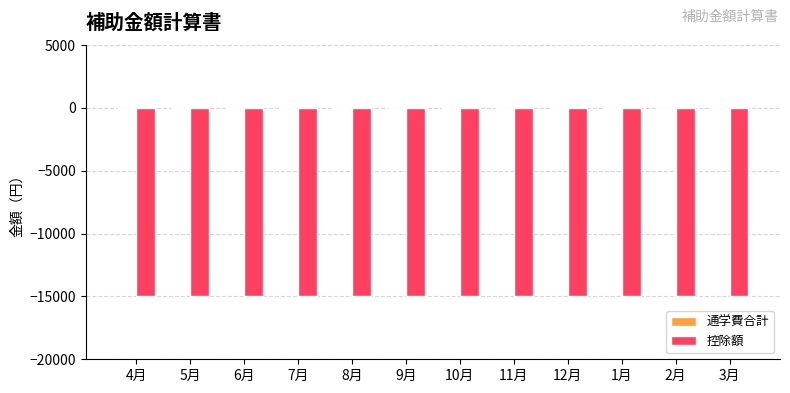

Rank the series by their average value, from lowest to highest.

控除額, 通学費合計